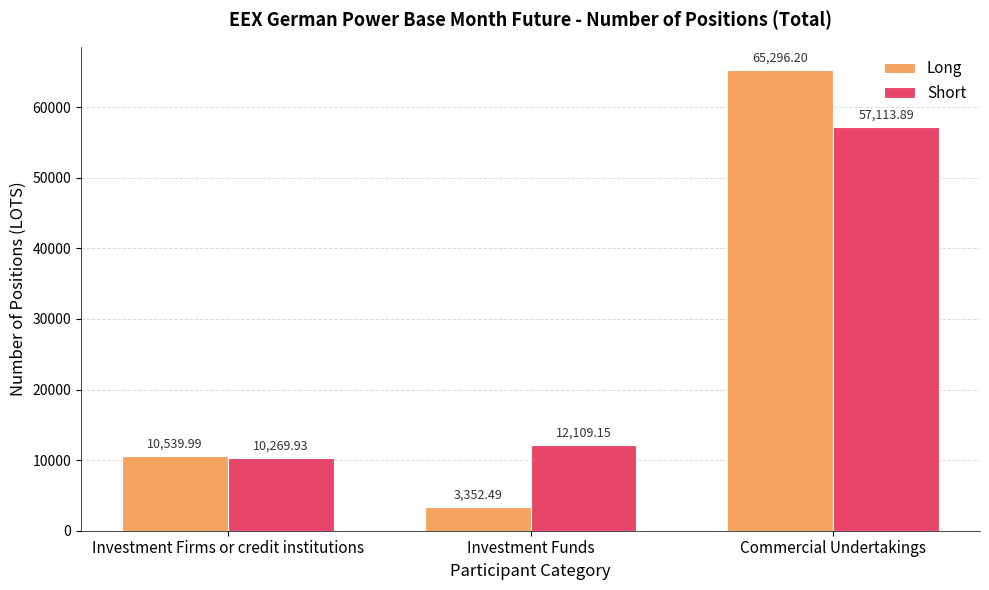

How many values in the Short series exceed 12109?

2